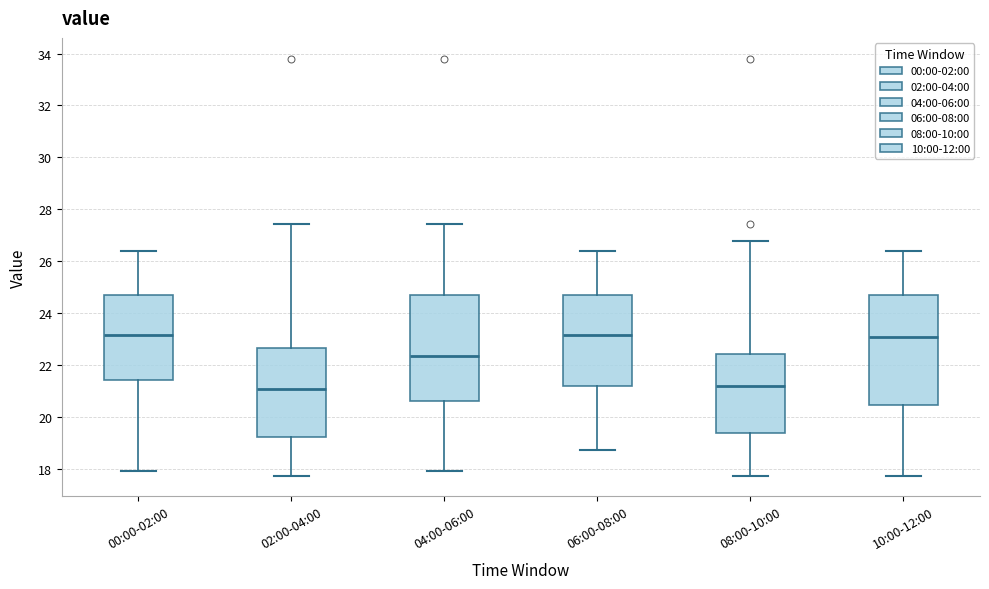

Where does the median line of the box for 06:00-08:00 sit on the y-axis? The values are not printed on the chart, so give them approximately, as read against the axis.

23.2